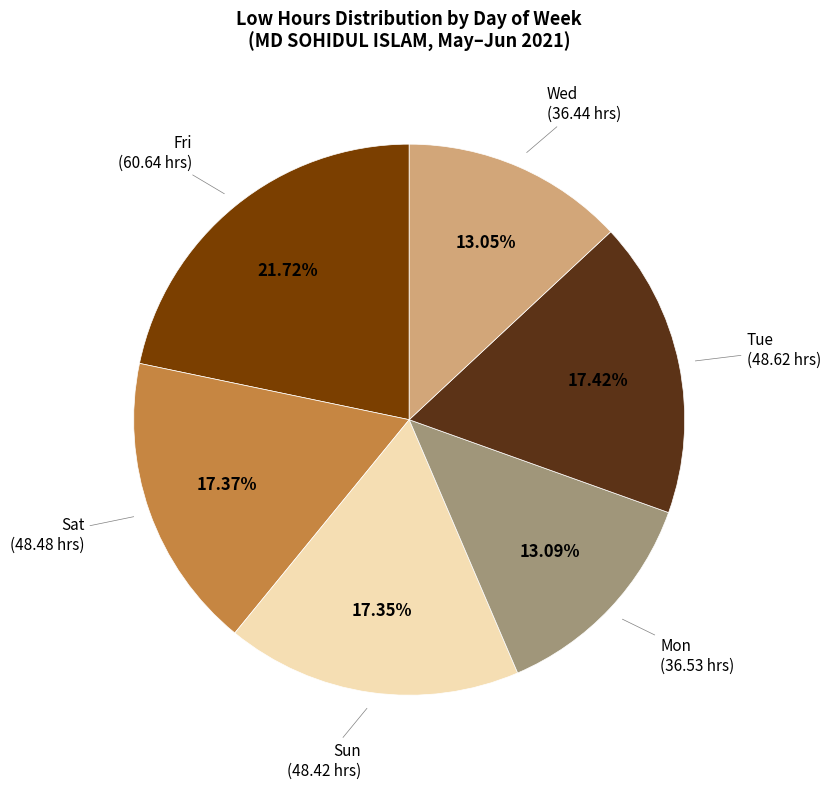

Which slice is the largest?

Fri